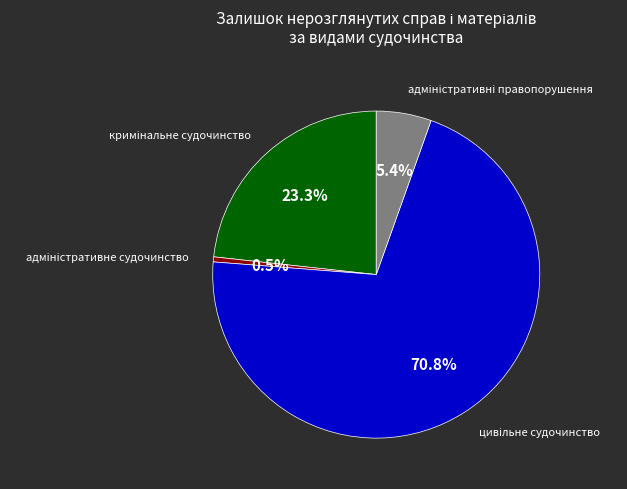

To the nearest percent, what is the difference between the largest and smallest slice percentages?

70%